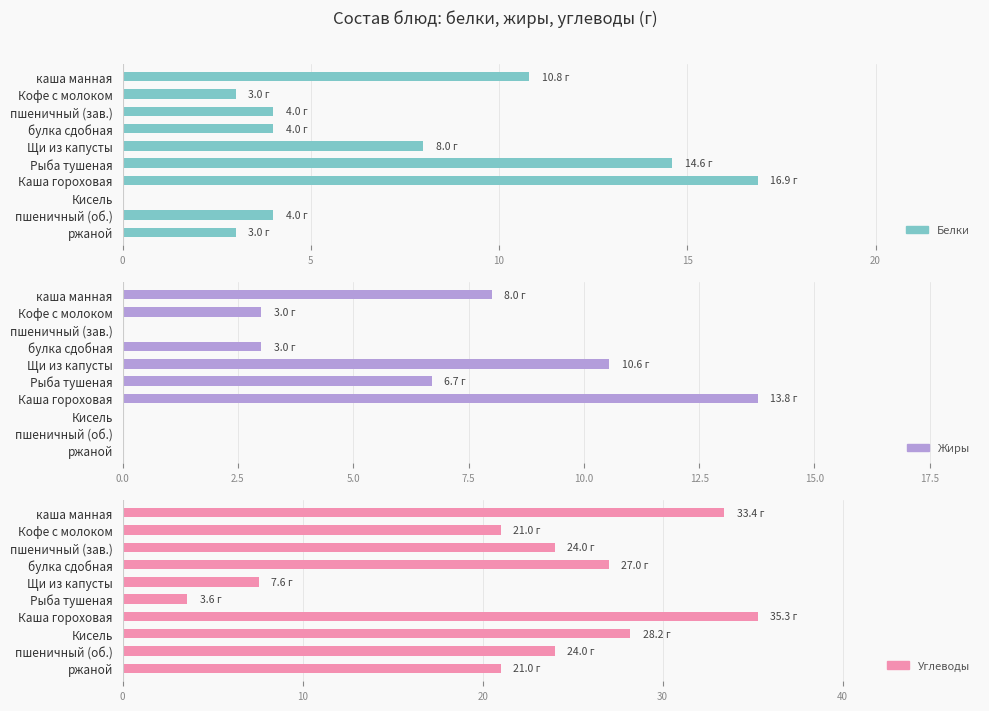

What are all the series names shown in the legend?

Белки, Жиры, Углеводы